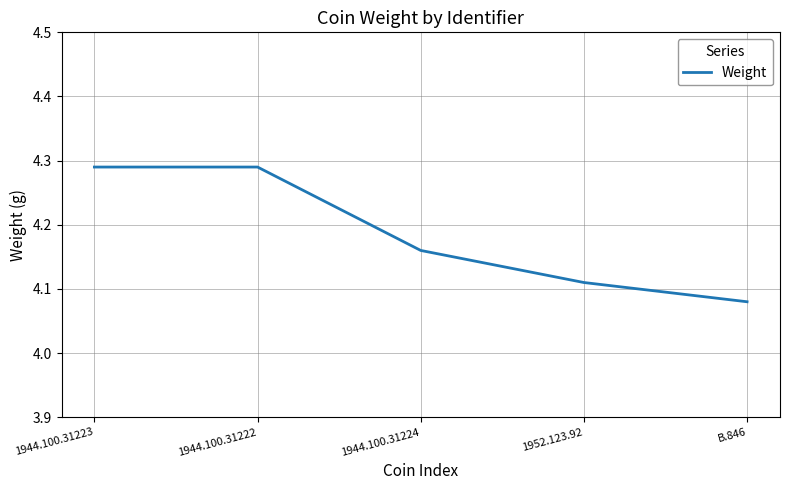

Is it true that the value at B.846 is 6.5?

False